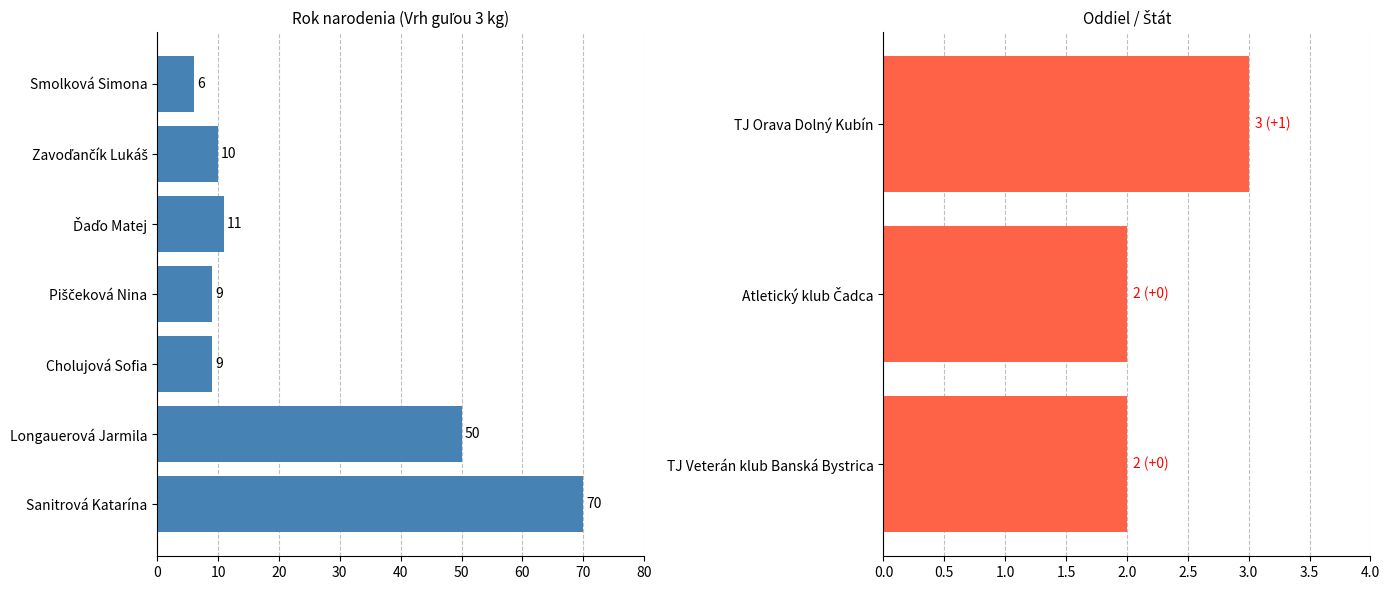

What value does the data have at Piščeková Nina, to the nearest 10?

10